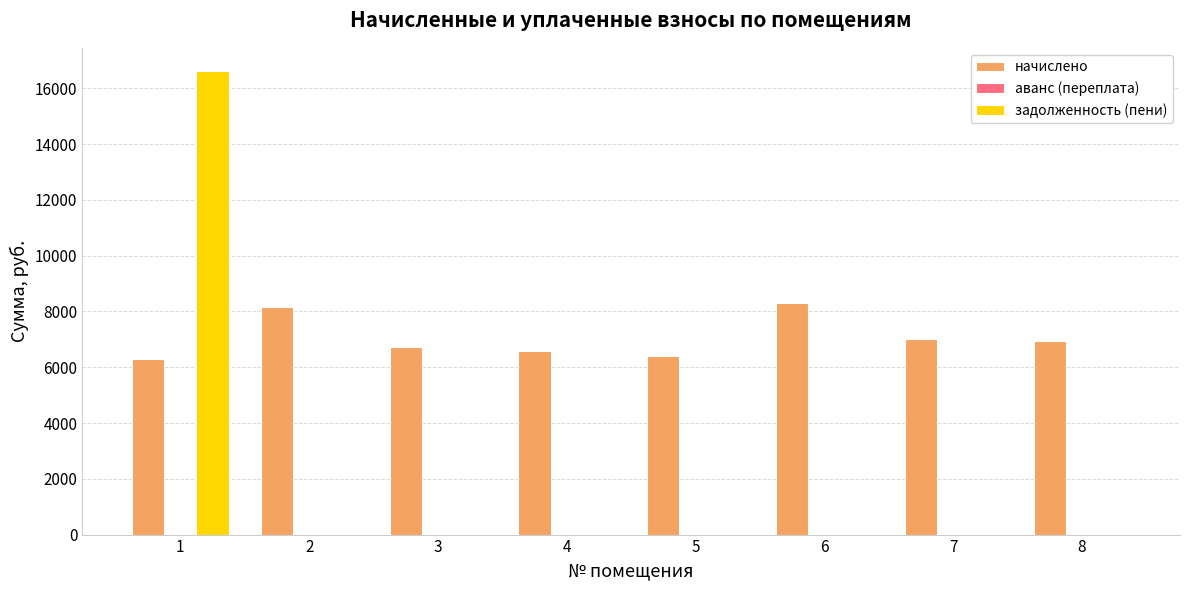

What is the maximum value for задолженность (пени)?

16621.9